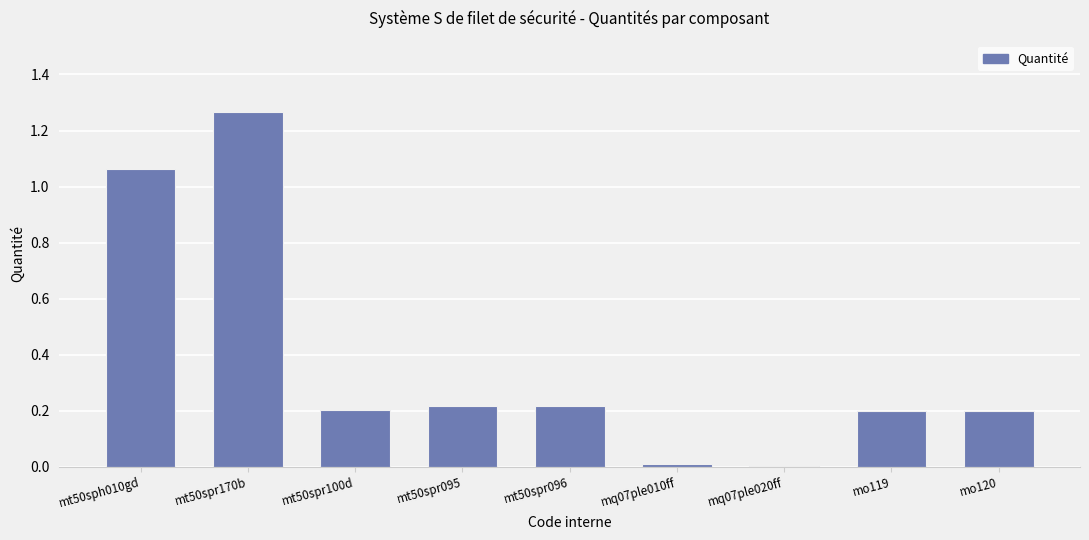

The value at mo119 is 0.2. True or false?

True